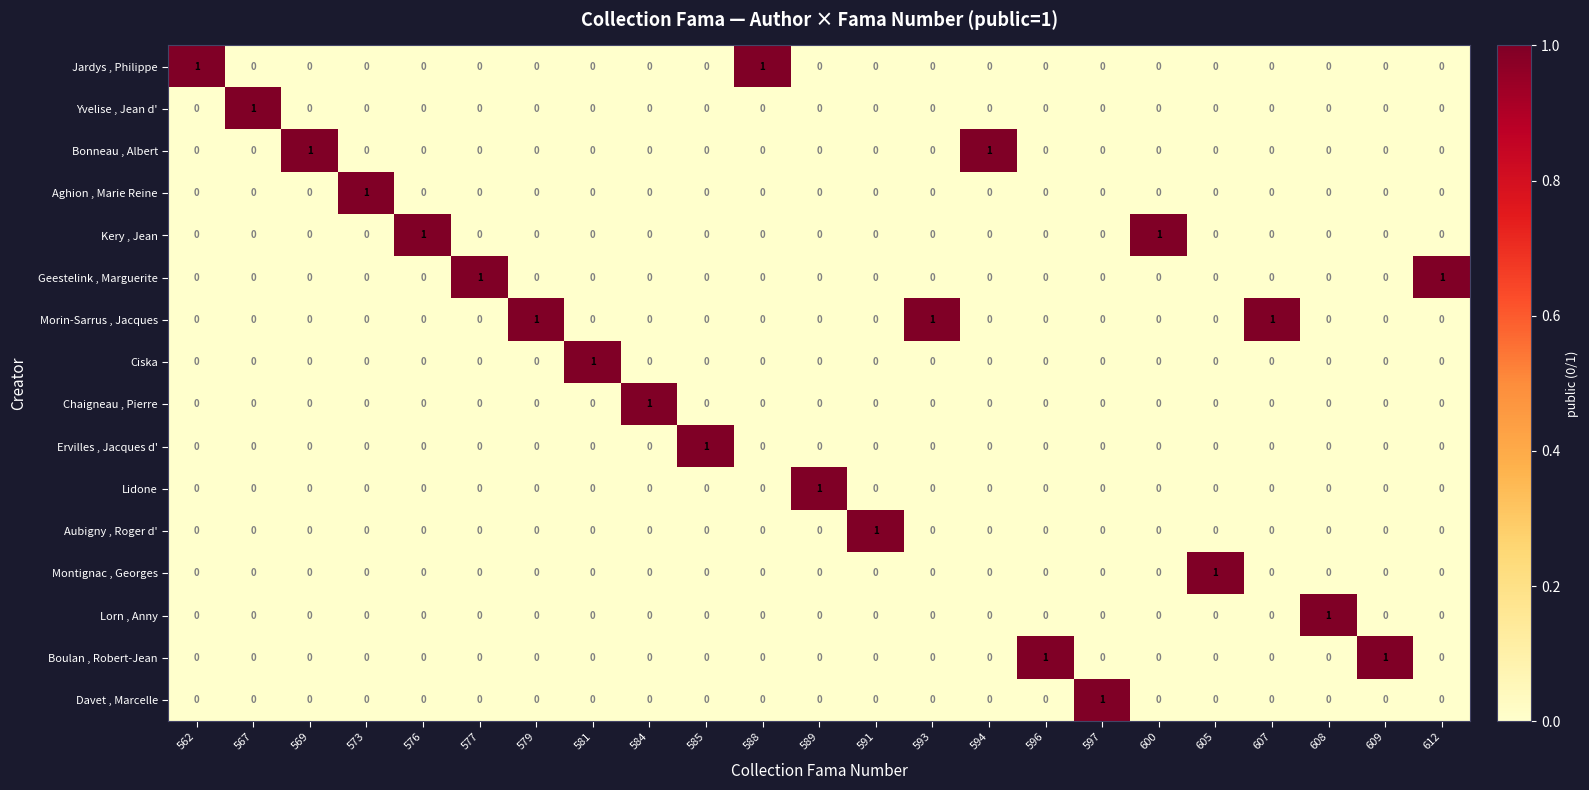

How many Aghion , Marie Reine values are between 0 and 1?

23